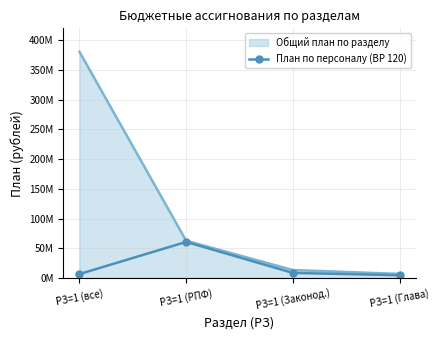

What are all the series names shown in the legend?

Общий план по разделу, План по персоналу (ВР 120)